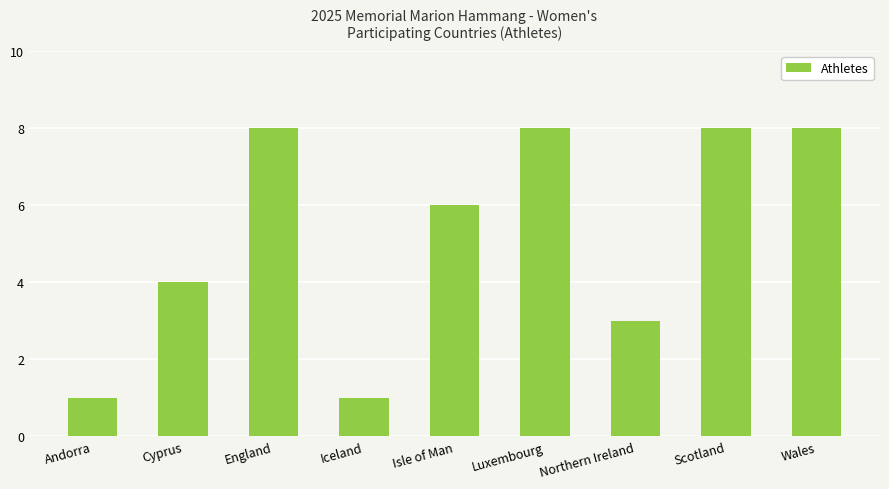

What is the greatest value displayed?

8